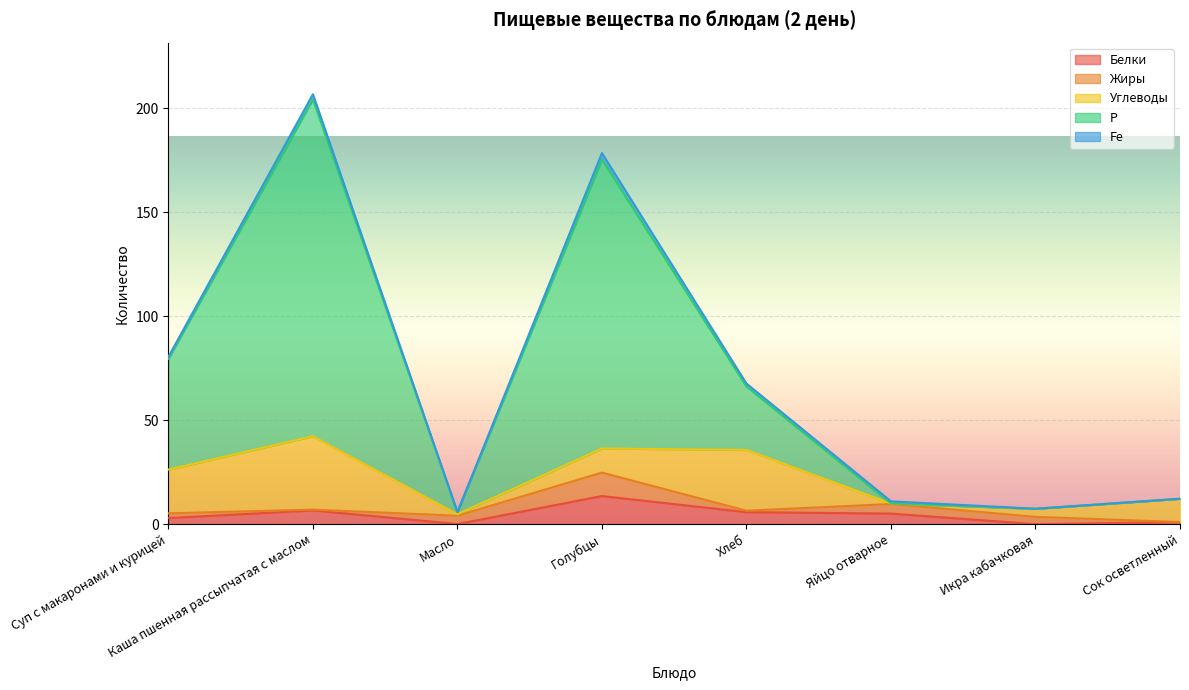

What is the label of the 5th point from the left?

Хлеб